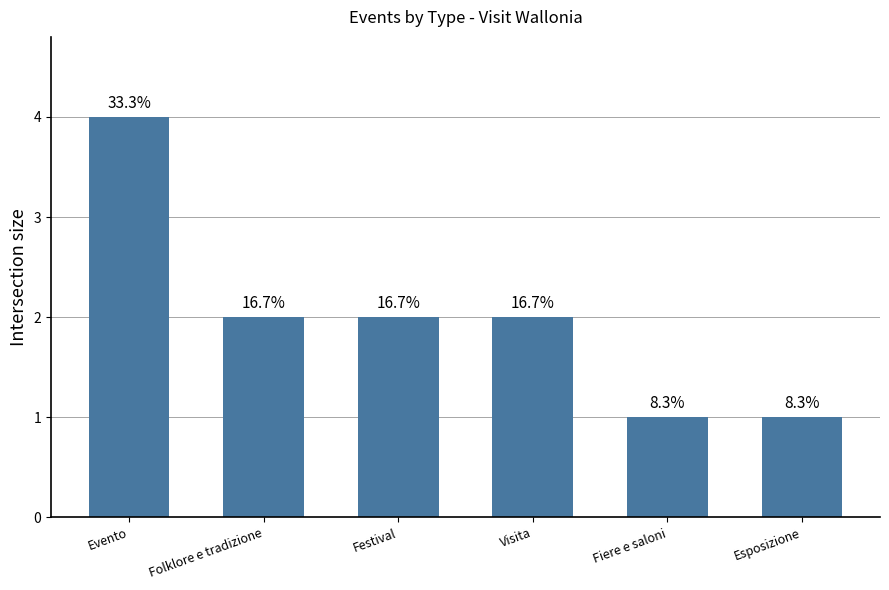

Which has a higher value, Fiere e saloni or Evento?

Evento